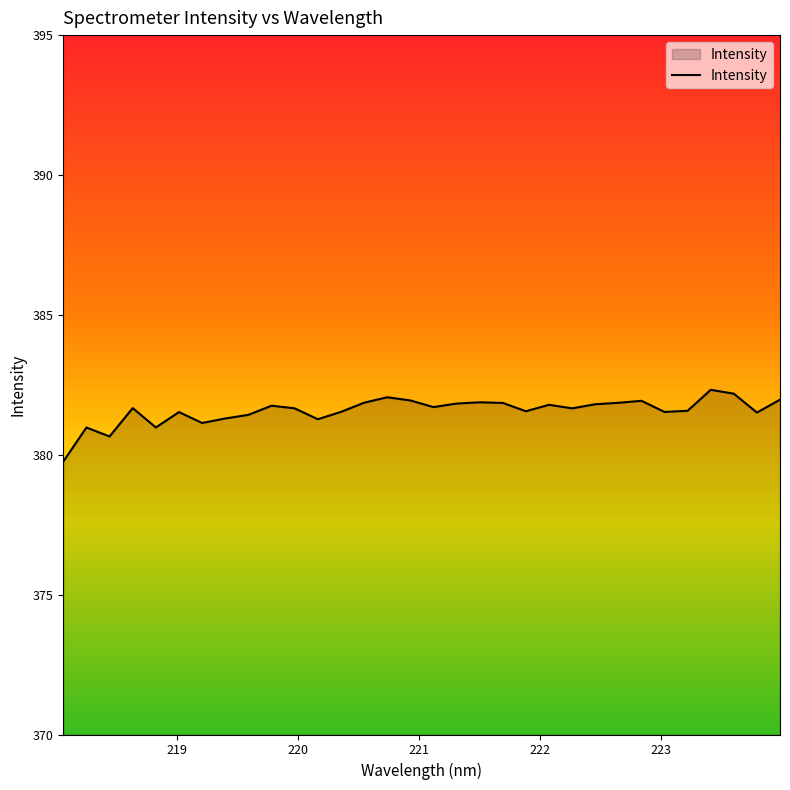

What is the minimum value shown in the chart?

379.8